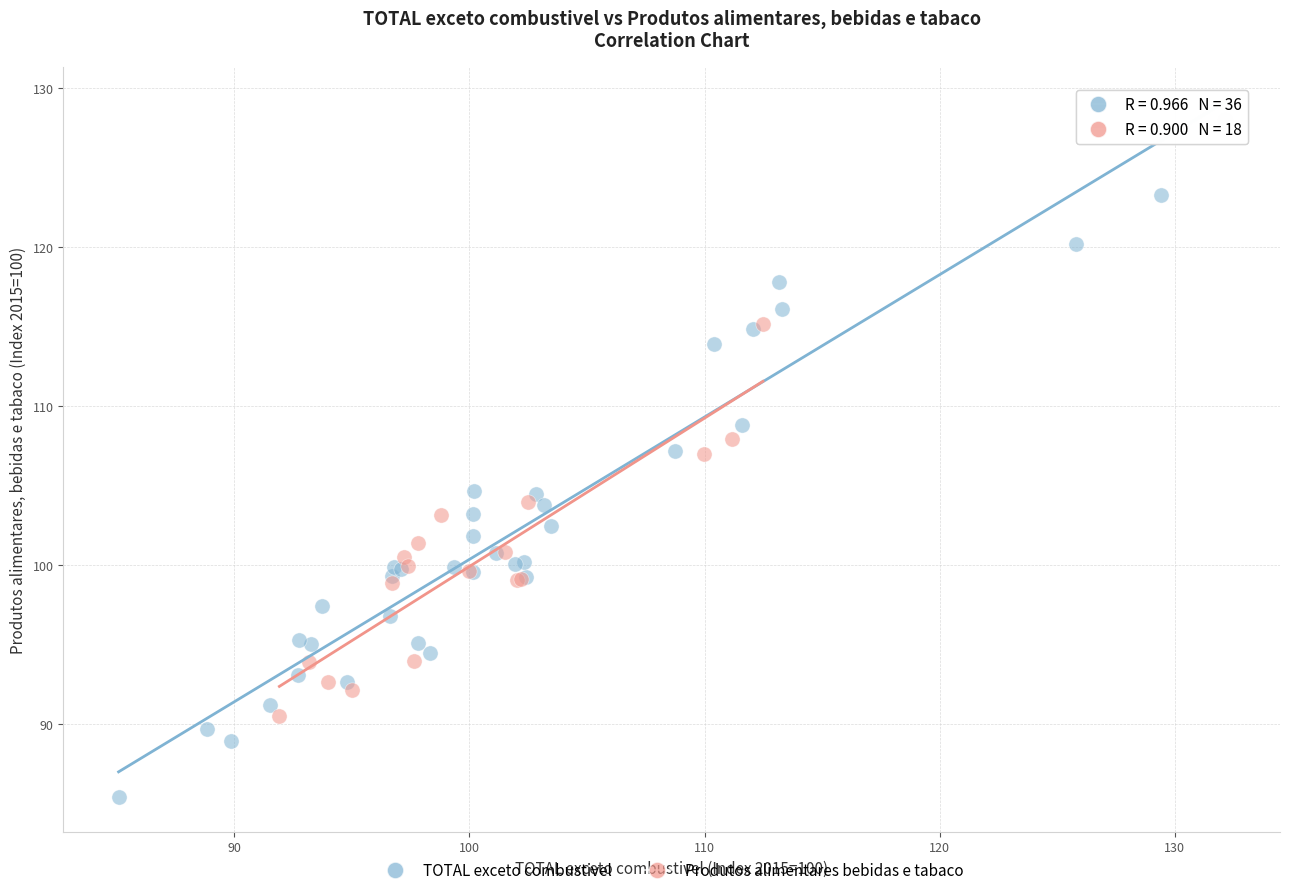

Which series contains the highest Y value?

TOTAL exceto combustivel